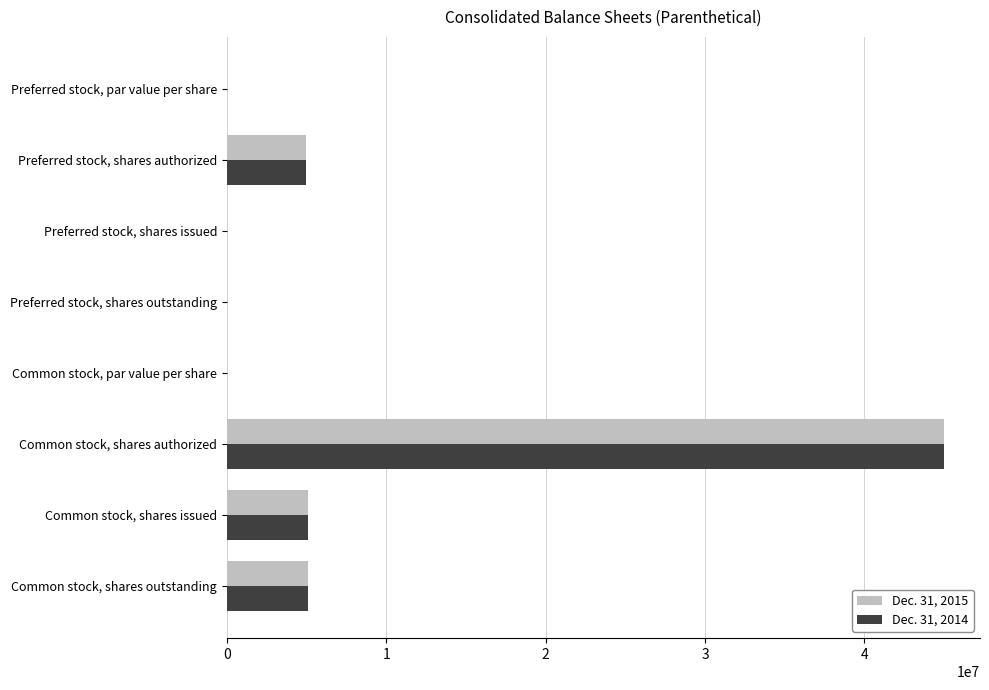

The value of Dec. 31, 2014 at Common stock, shares authorized is 45000000.0. True or false?

True